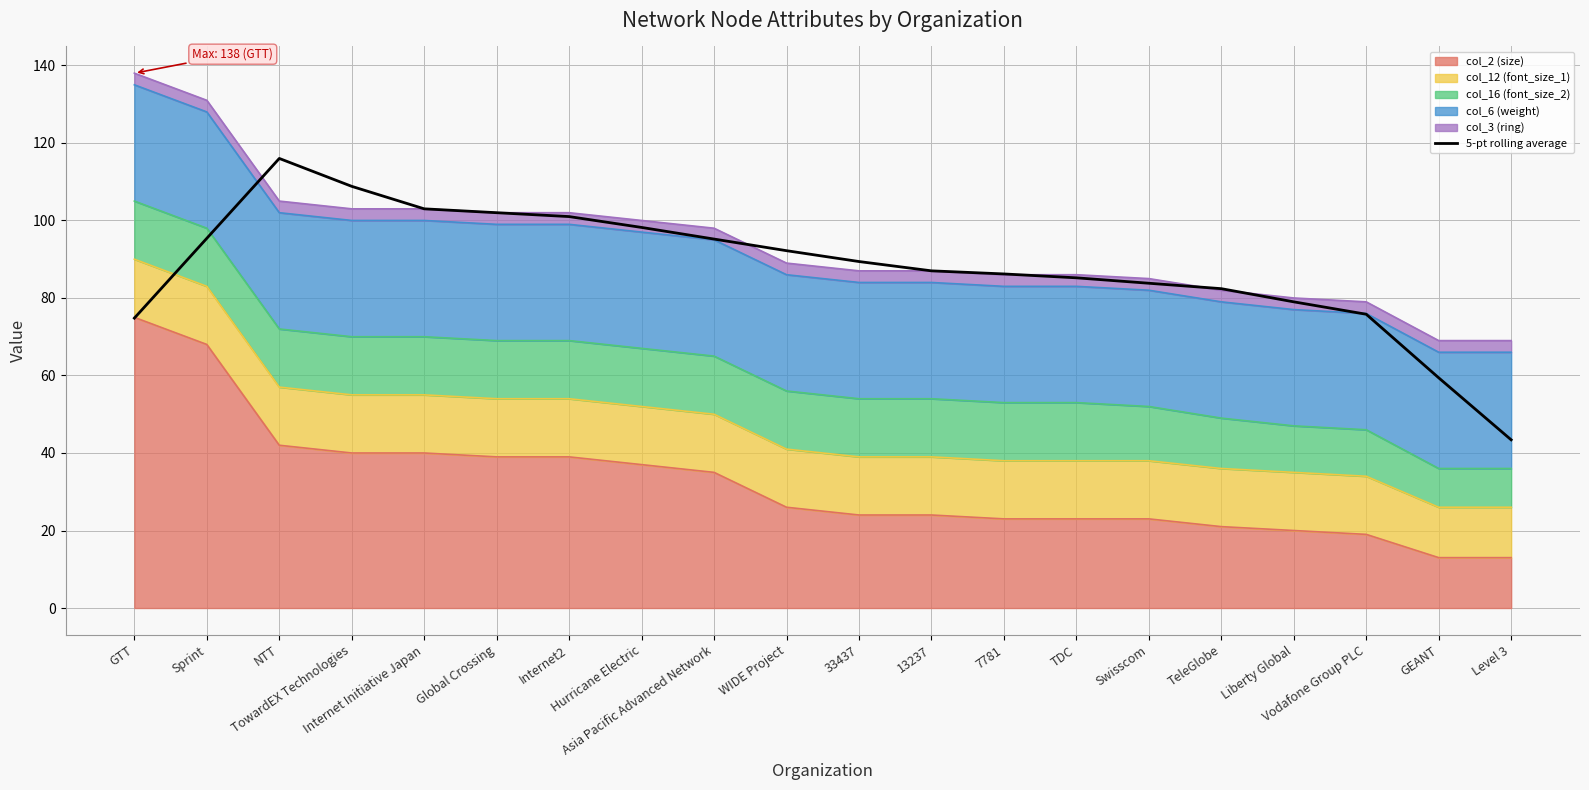

Rank the categories by value from highest to lowest.

NTT, TowardEX Technologies, Internet Initiative Japan, Global Crossing, Internet2, Hurricane Electric, Sprint, Asia Pacific Advanced Network, WIDE Project, 33437, 13237, 7781, TDC, Swisscom, TeleGlobe, Liberty Global, Vodafone Group PLC, GTT, GEANT, Level 3